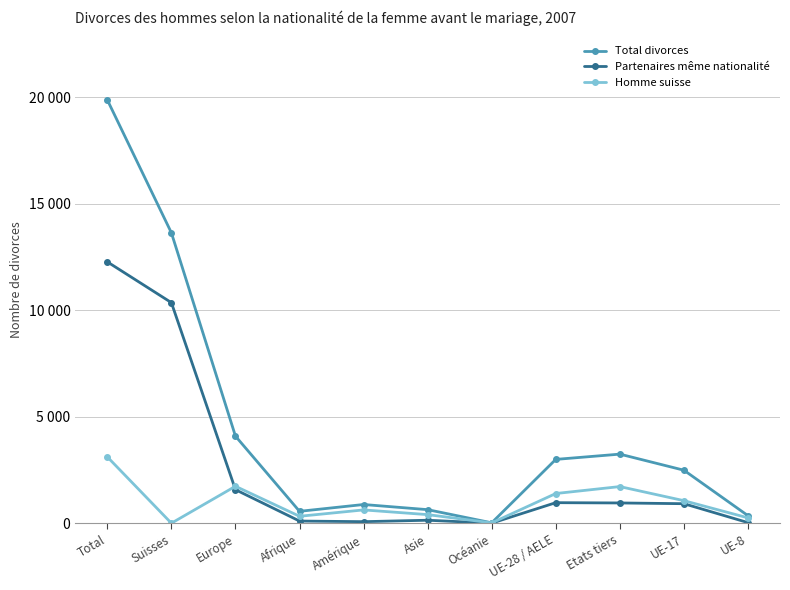

Where is Partenaires même nationalité nearest to the value 6138?

Suisses